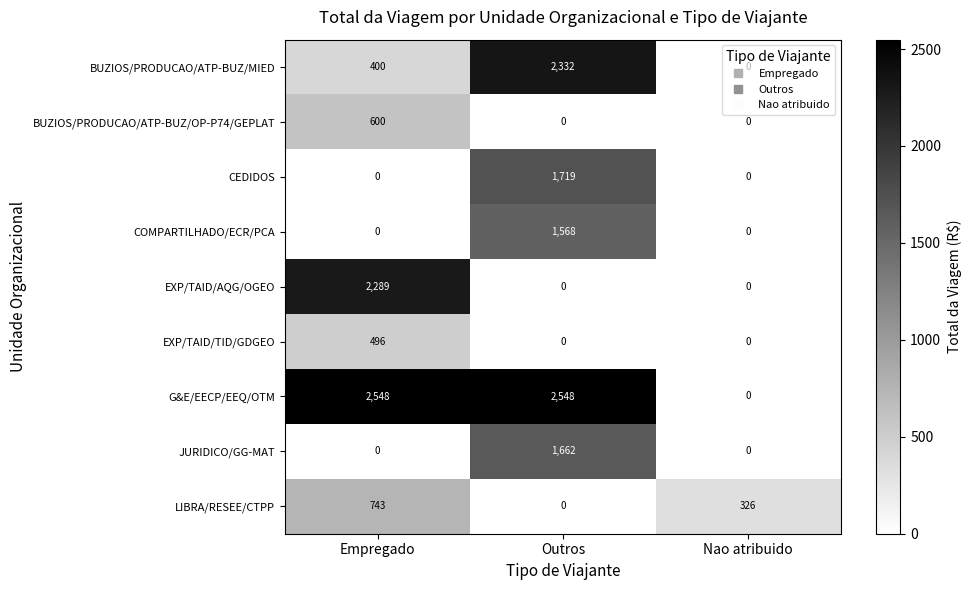

At which label does JURIDICO/GG-MAT reach its peak?

Outros